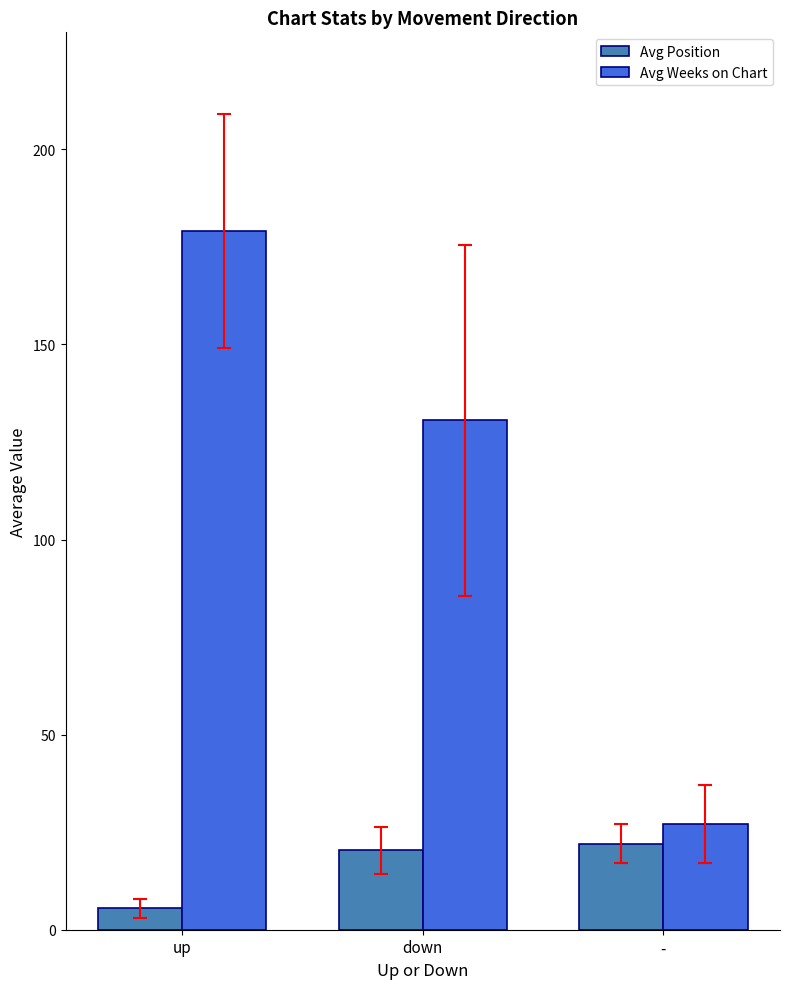

What are all the series names shown in the legend?

Avg Position, Avg Weeks on Chart